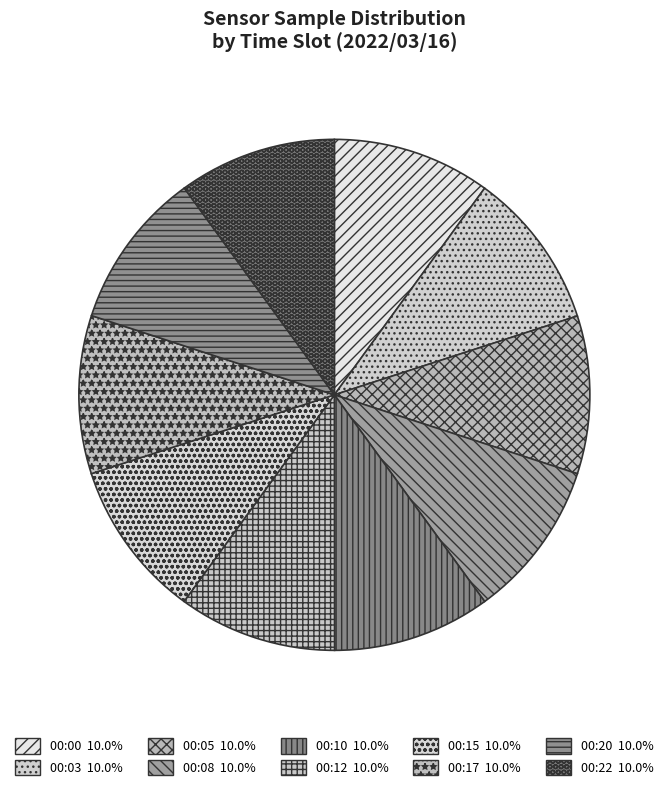

To the nearest percent, what is the average slice percentage?

10%